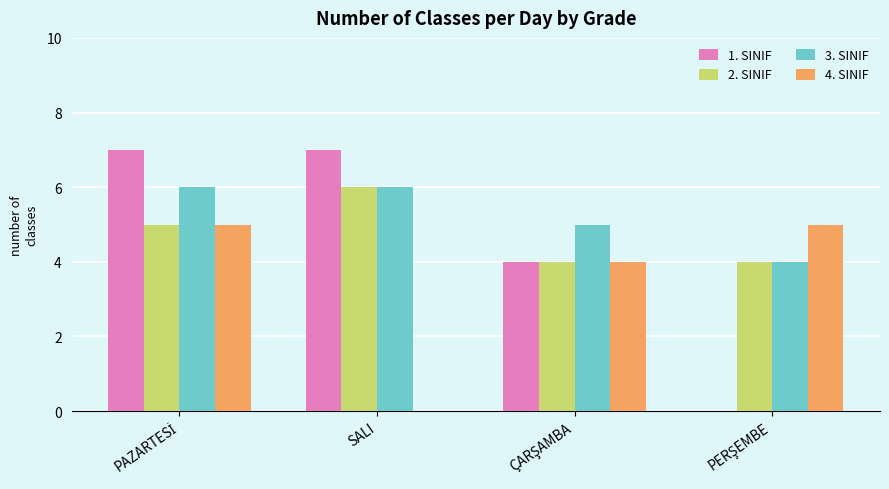

The 4. SINIF series shows 0 at SALI. True or false?

True